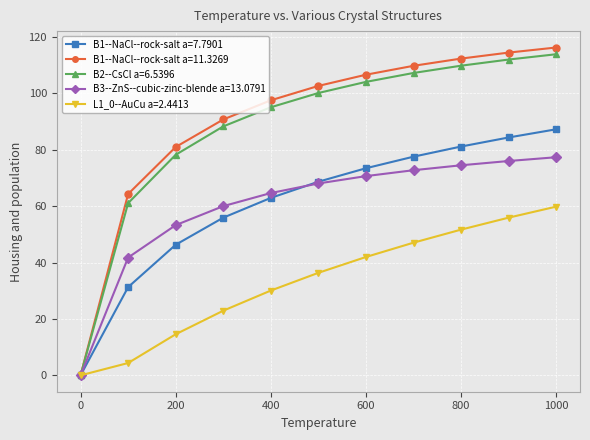

What is the value of the L1_0--AuCu a=2.4413 point at the 8th from the left?

47.1